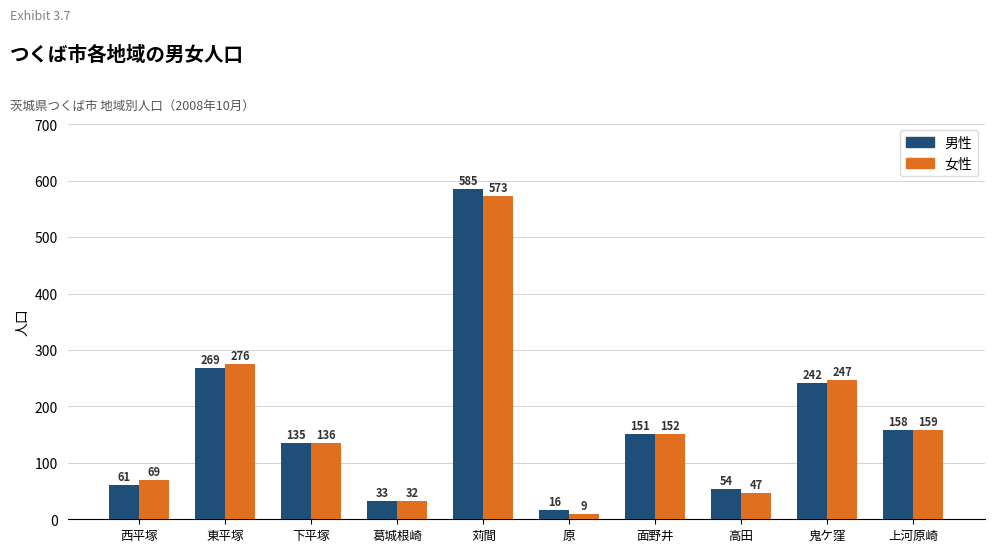

Which series has the largest range (max minus min)?

男性